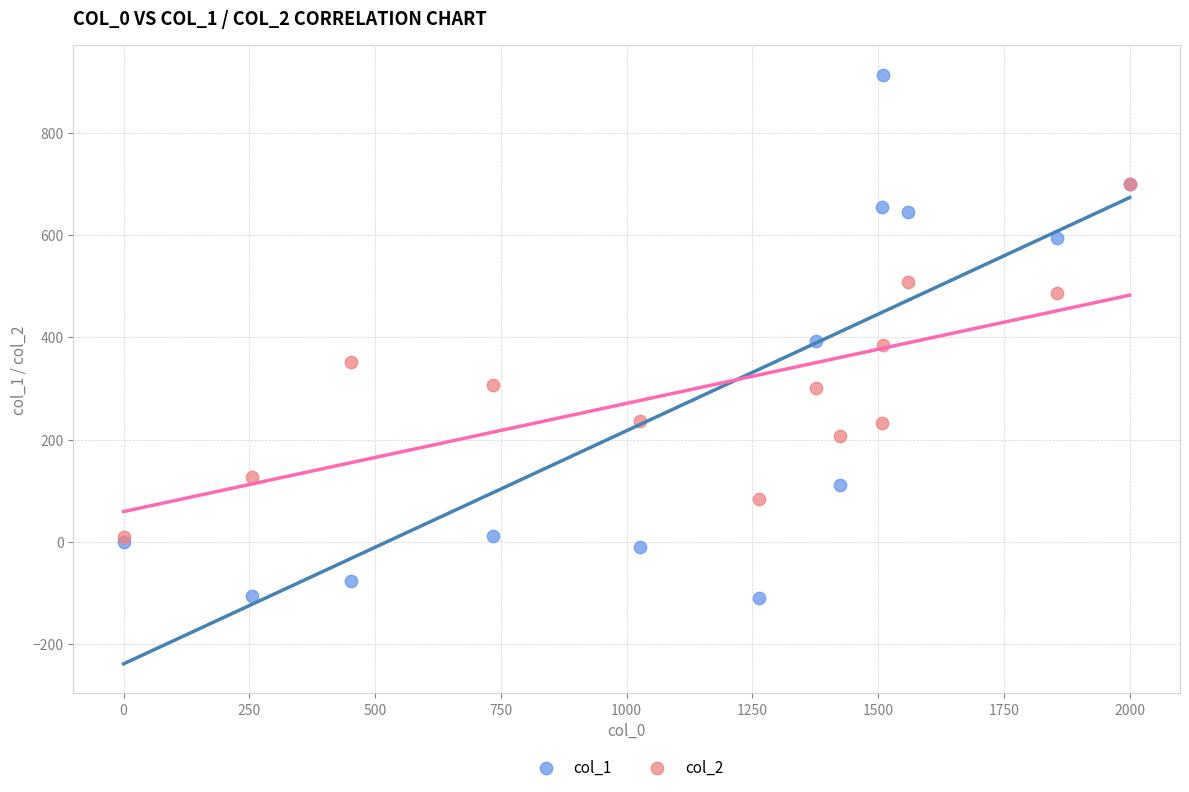

Which series contains the highest Y value?

col_1